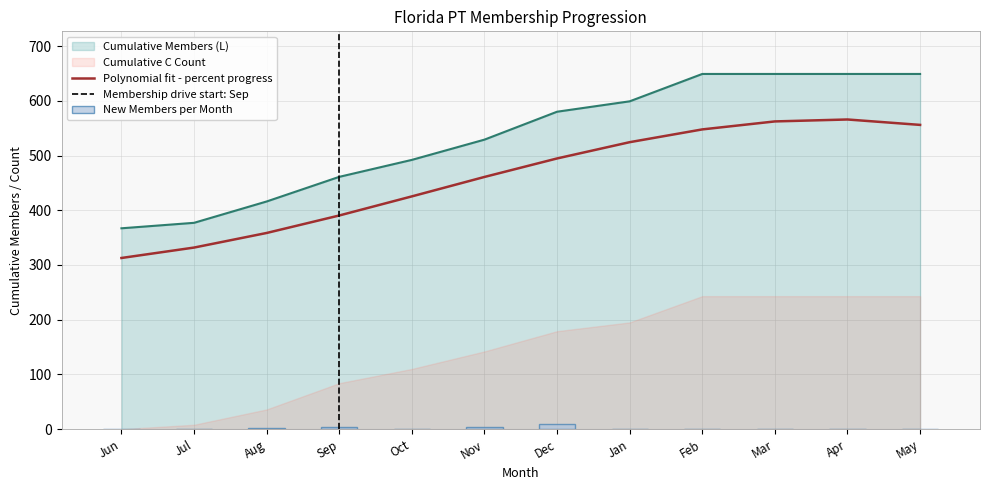

Count the L_cumulative values in the range 461 to 649.

9